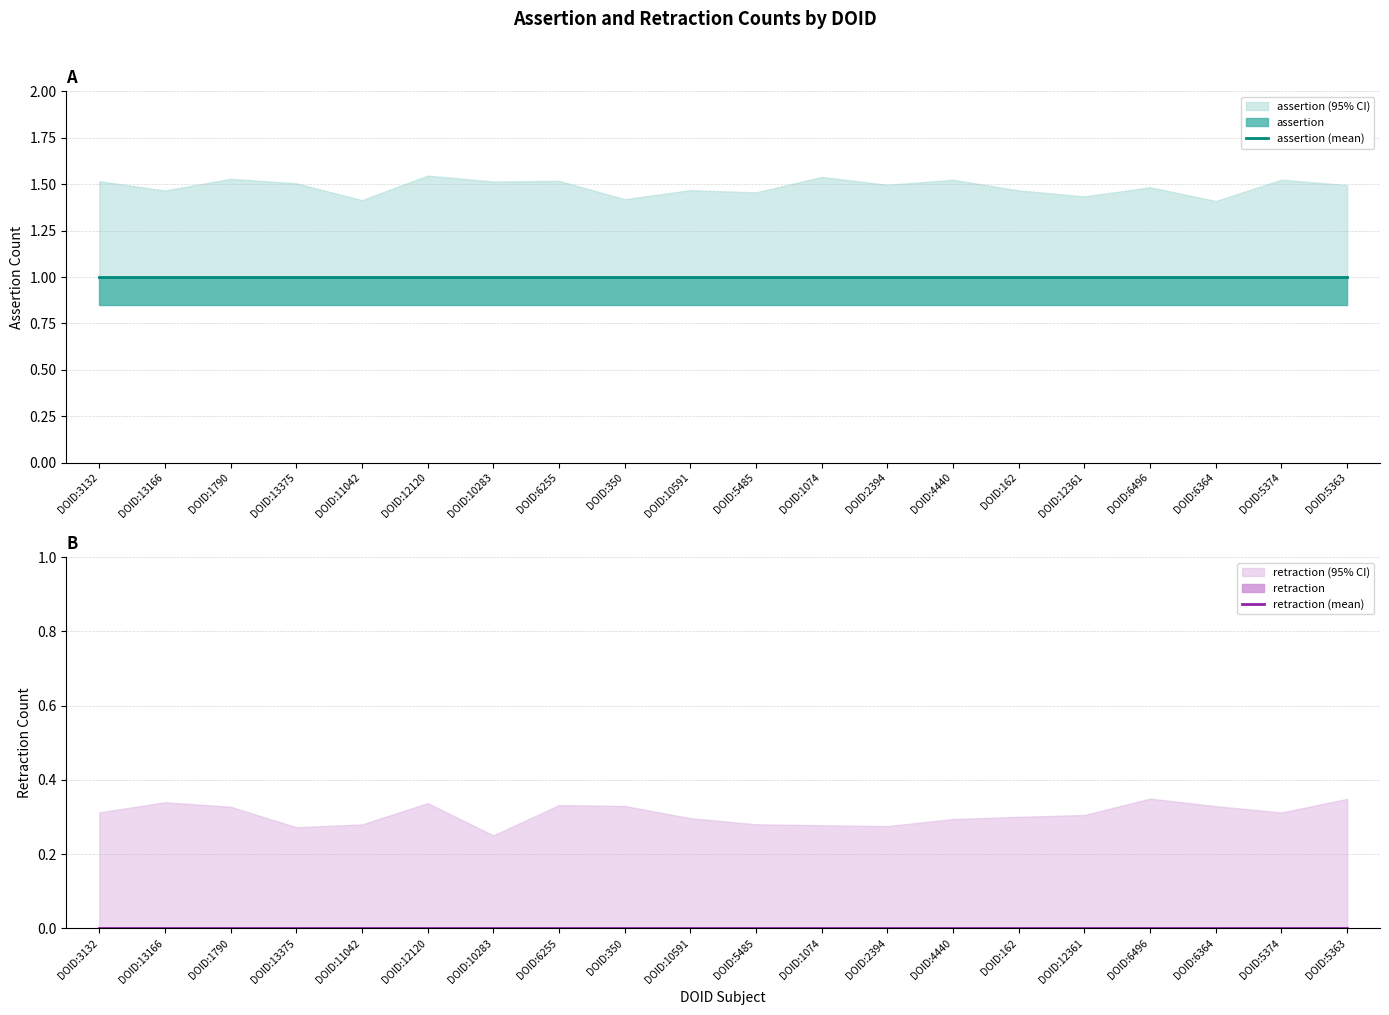

Which category has the lowest value in the assertion (mean) series?

DOID:3132